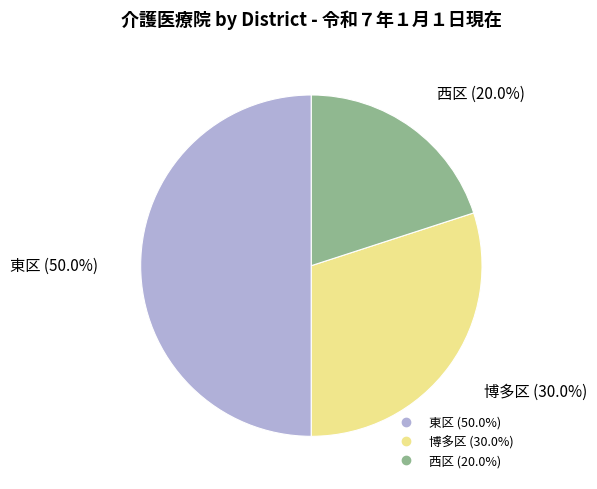

Does 西区 represent more than half of the total?

No